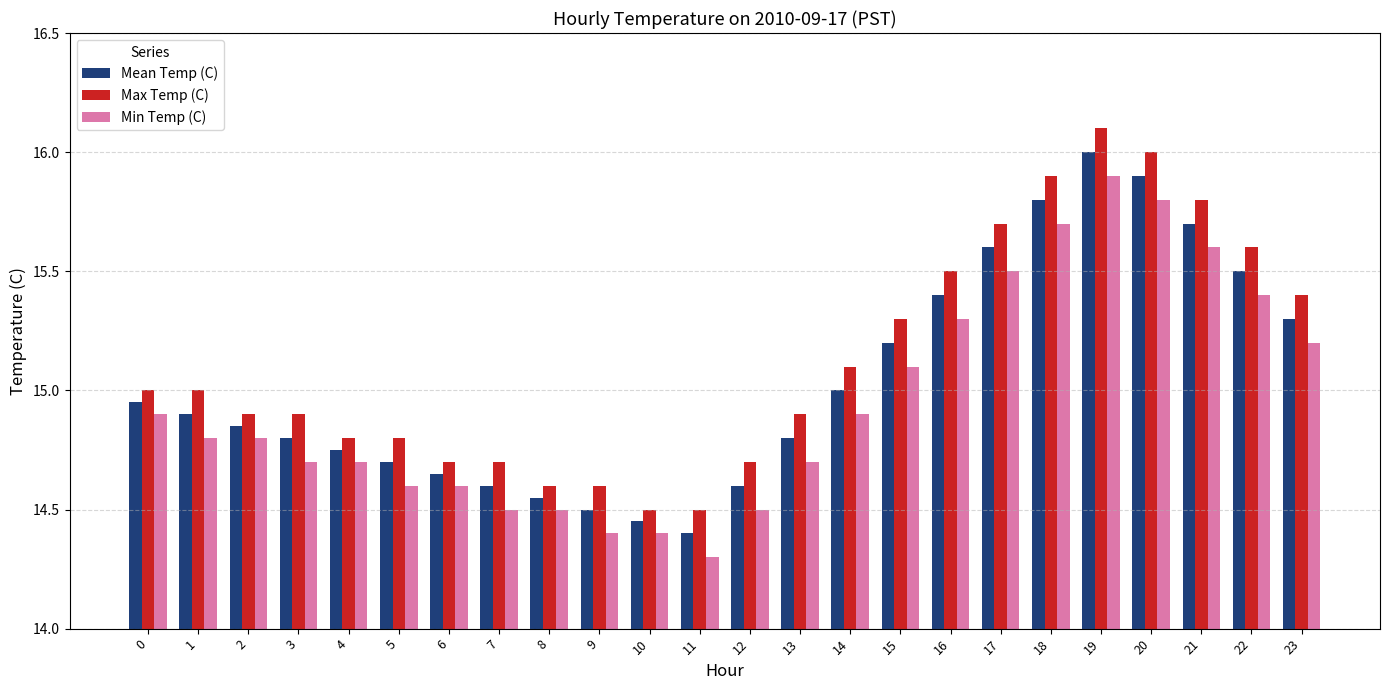

The value of Min Temp (C) at 14 is 21.8. True or false?

False